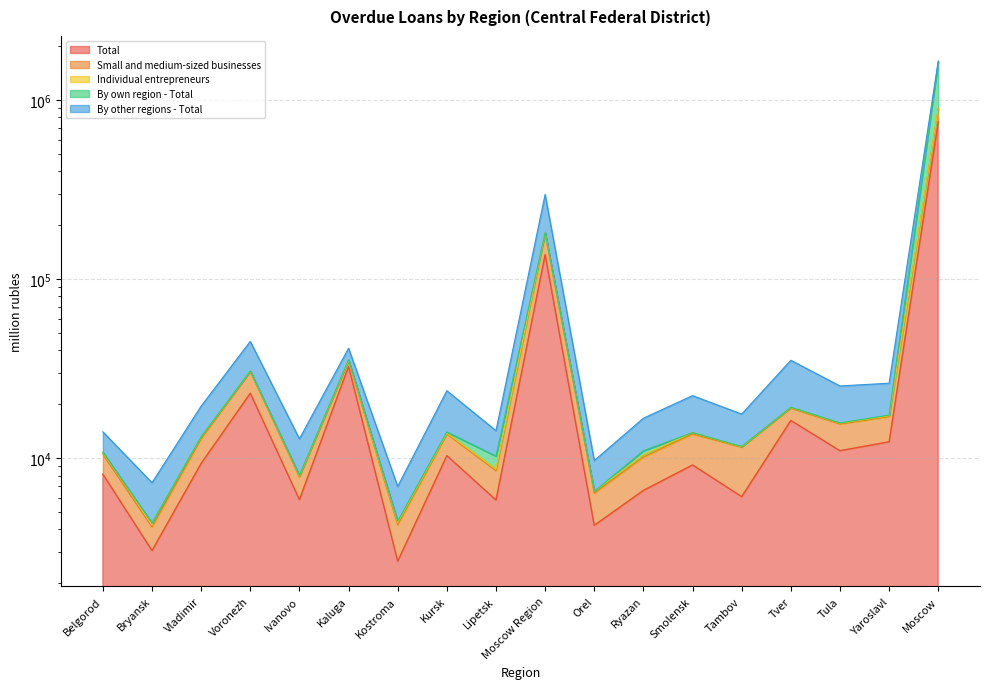

List the labels in order of Total value, smallest first.

Kostroma, Bryansk, Orel, Lipetsk, Ivanovo, Tambov, Ryazan, Belgorod, Smolensk, Vladimir, Kursk, Tula, Yaroslavl, Tver, Voronezh, Kaluga, Moscow Region, Moscow